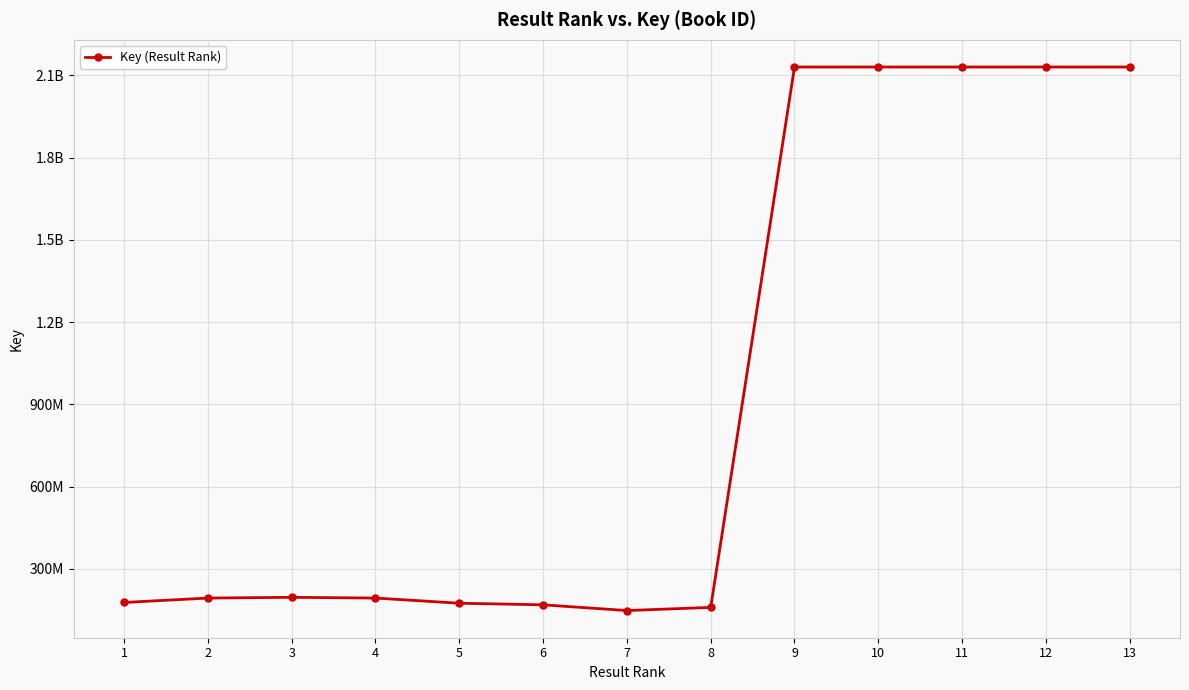

What is the ratio of the value at 6 to the value at 13?

0.1